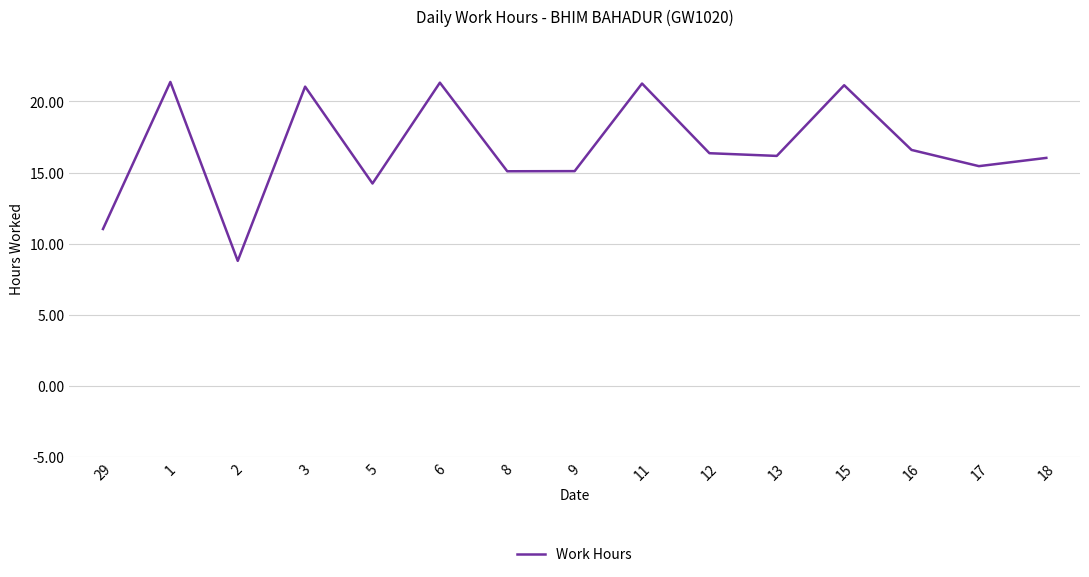

What is the ratio of the value at 6 to the value at 16?

1.3